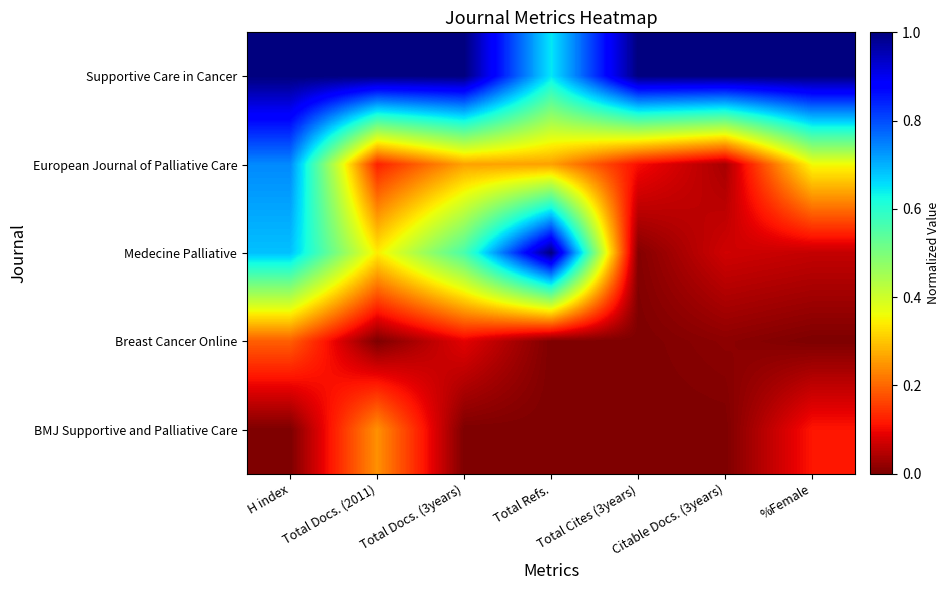

Reading left to right, extract all data points from this chart.

Supportive Care in Cancer: H index=1.0	Total Docs. (2011)=1.0	Total Docs. (3years)=1.0	Total Refs.=0.6	Total Cites (3years)=1.0	Citable Docs. (3years)=1.0	%Female=1.0
European Journal of Palliative Care: H index=0.7	Total Docs. (2011)=0.1	Total Docs. (3years)=0.3	Total Refs.=0.3	Total Cites (3years)=0.1	Citable Docs. (3years)=0.0	%Female=0.4
Medecine Palliative: H index=0.7	Total Docs. (2011)=0.3	Total Docs. (3years)=0.6	Total Refs.=1.0	Total Cites (3years)=0.0	Citable Docs. (3years)=0.1	%Female=0.1
Breast Cancer Online: H index=0.2	Total Docs. (2011)=0.0	Total Docs. (3years)=0.1	Total Refs.=0.0	Total Cites (3years)=0.0	Citable Docs. (3years)=0.0	%Female=0.0
BMJ Supportive and Palliative Care: H index=0.0	Total Docs. (2011)=0.2	Total Docs. (3years)=0.0	Total Refs.=0.0	Total Cites (3years)=0.0	Citable Docs. (3years)=0.0	%Female=0.1